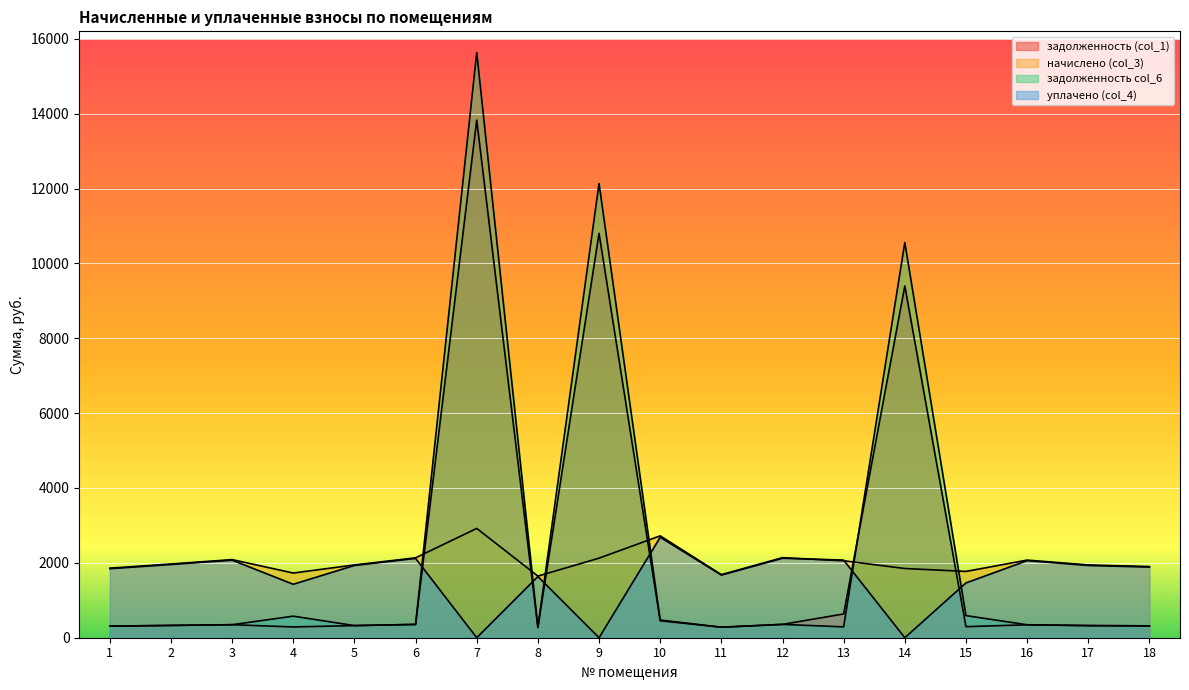

How many interior local peaks does the задолженность col_6 series have?

5